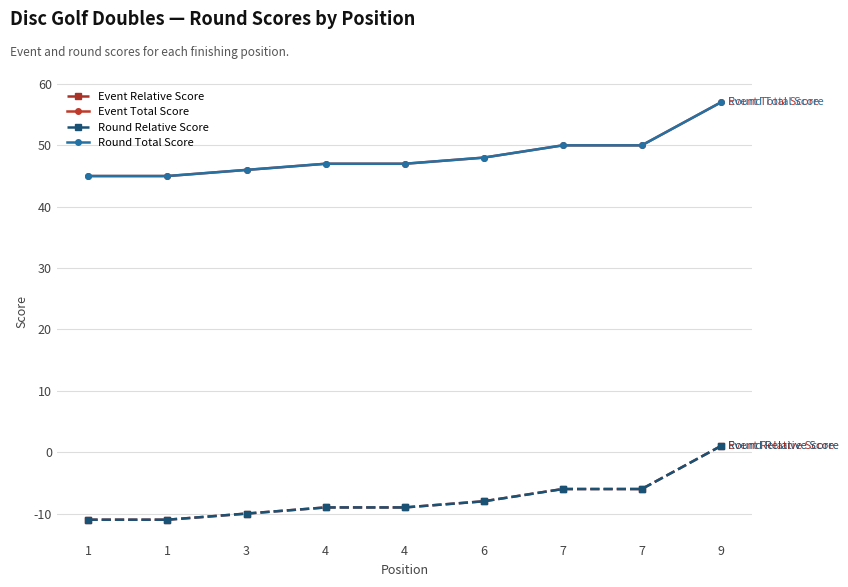

What is the approximate value of Event Relative Score at 6?

-8